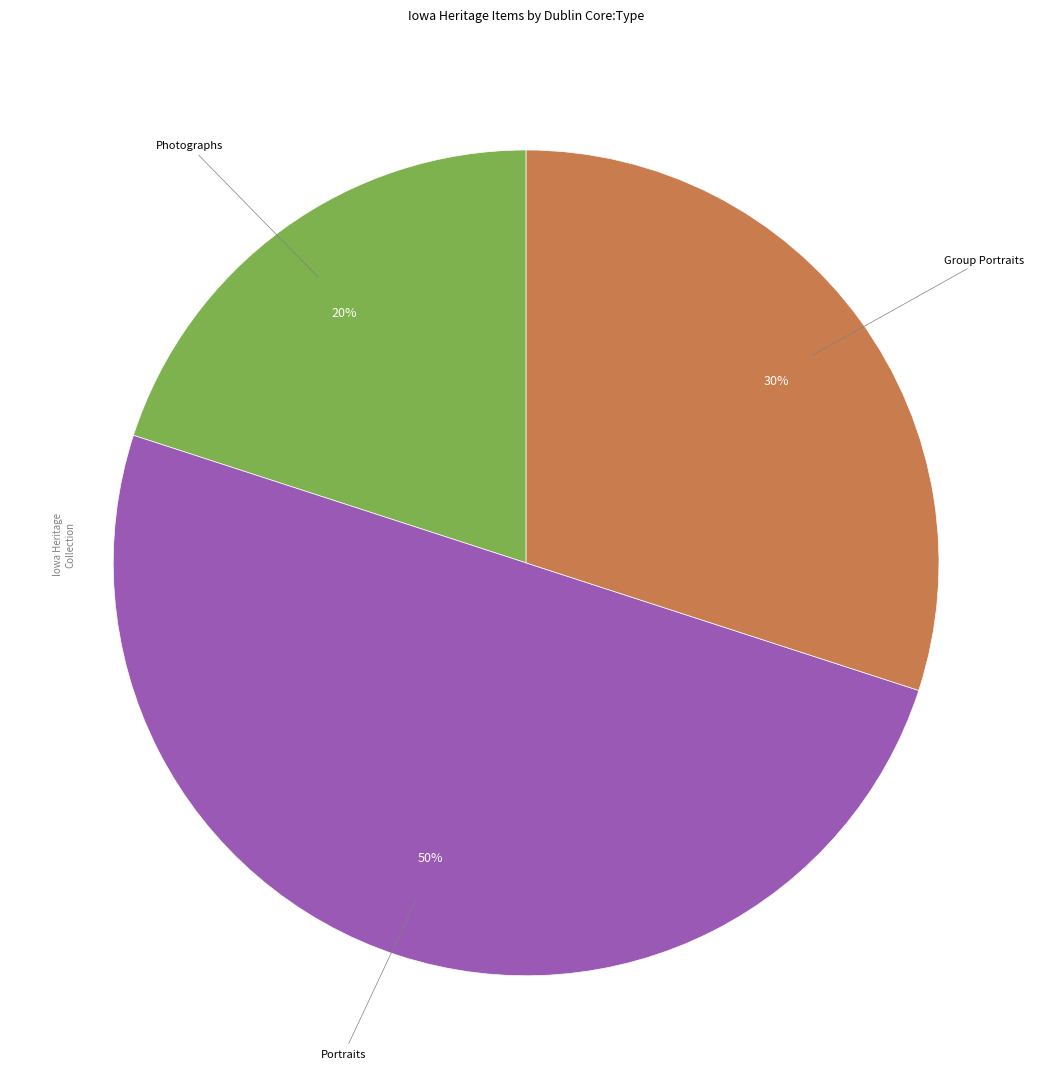

To the nearest percent, what is the average slice percentage?

33%